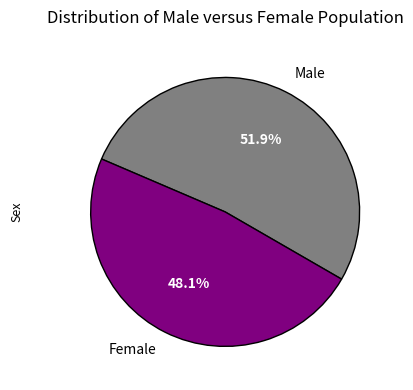

Rank the categories by value from highest to lowest.

Male, Female